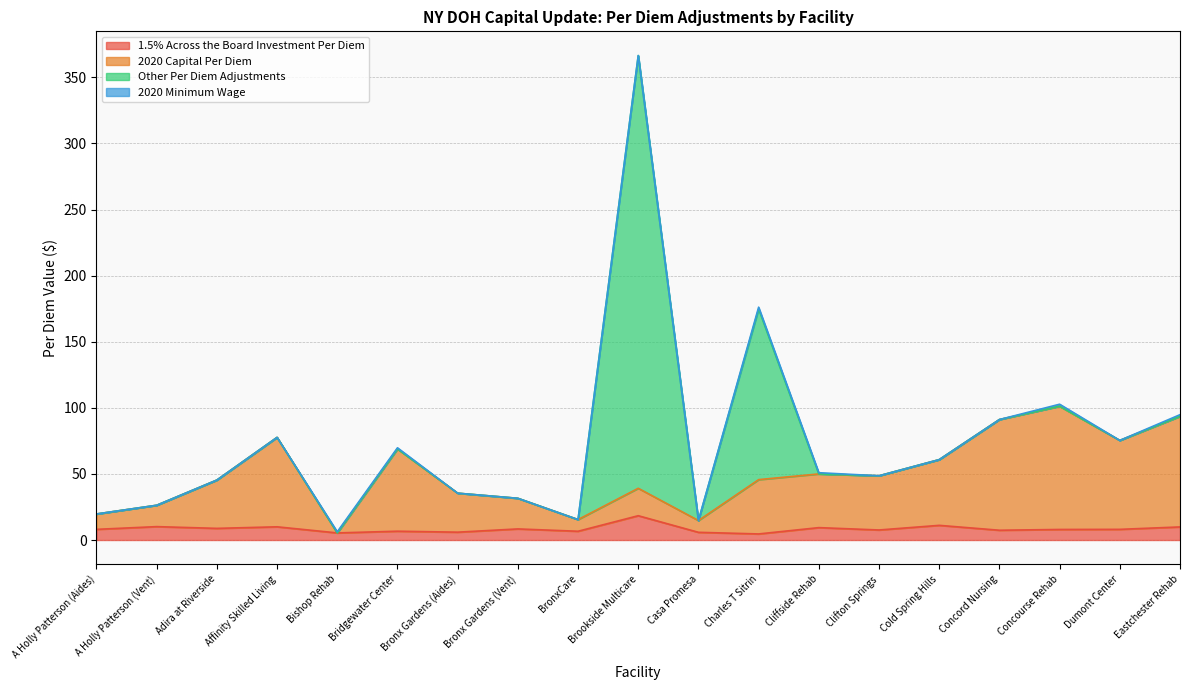

At which category is the sum across all series the highest?

Brookside Multicare